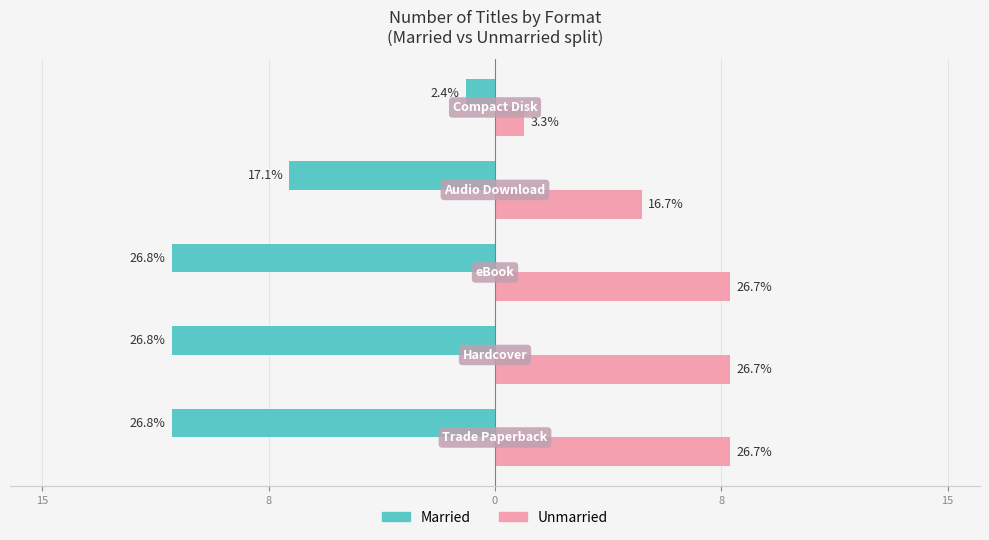

What is the difference between the maximum and minimum values in the Unmarried series?

7